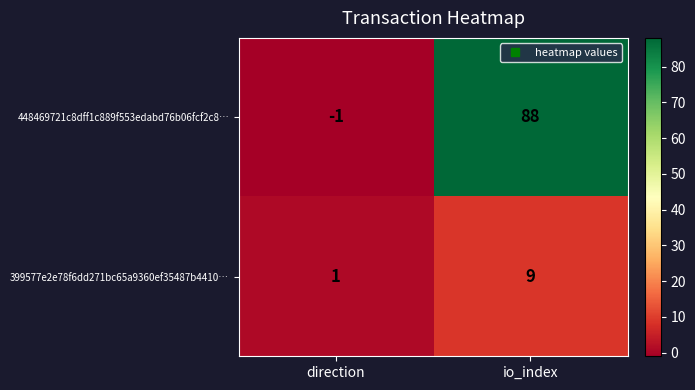

The value of 448469721c8dff1c889f553edabd76b06fcf2c8… at direction is -1. True or false?

True